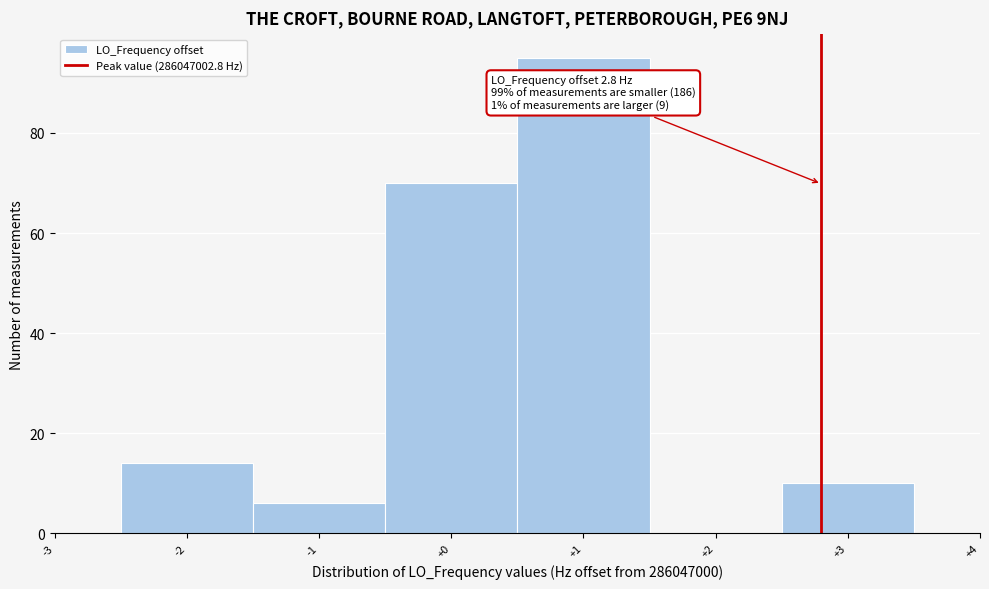

Over which range of the x-axis is the bar tallest?

0.5 to 1.5